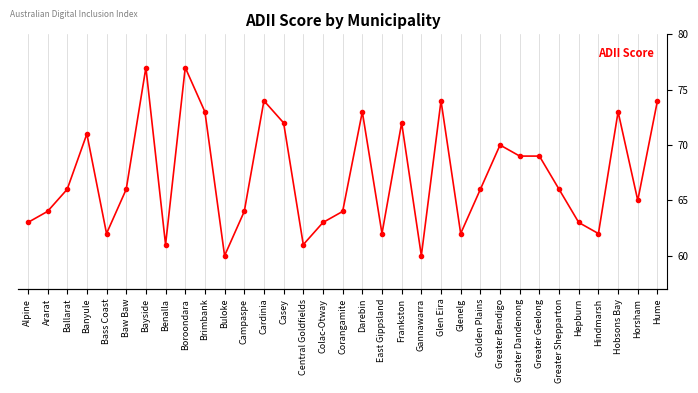

At which category does the data reach its first local peak?

Banyule